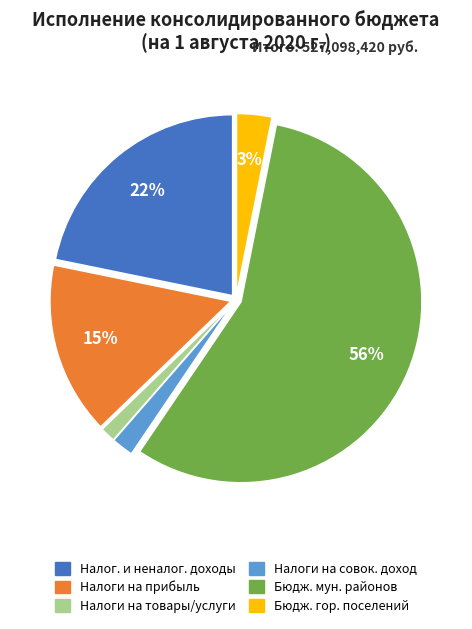

How many slices are in this pie chart?

6